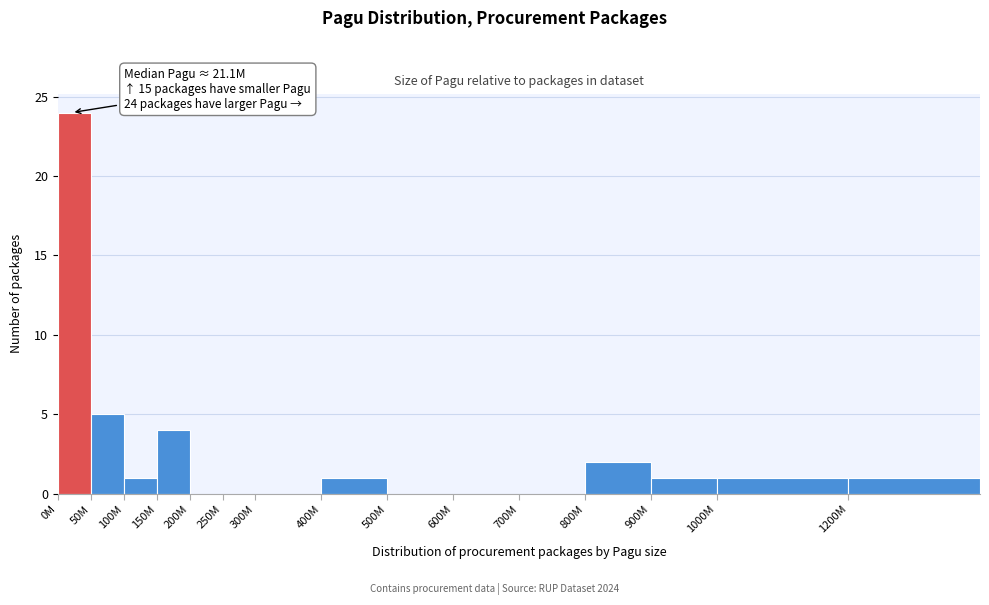

Reading right to left, transcribe all the data shown in this chart.

1200M=1	1000M=1	900M=1	800M=2	700M=0	600M=0	500M=0	400M=1	300M=0	250M=0	200M=0	150M=4	100M=1	50M=5	0M=24